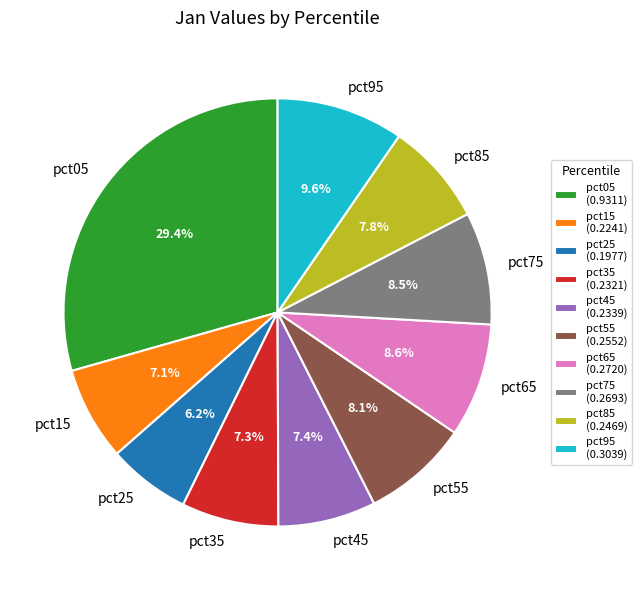

What is the smallest slice in the pie chart?

pct25